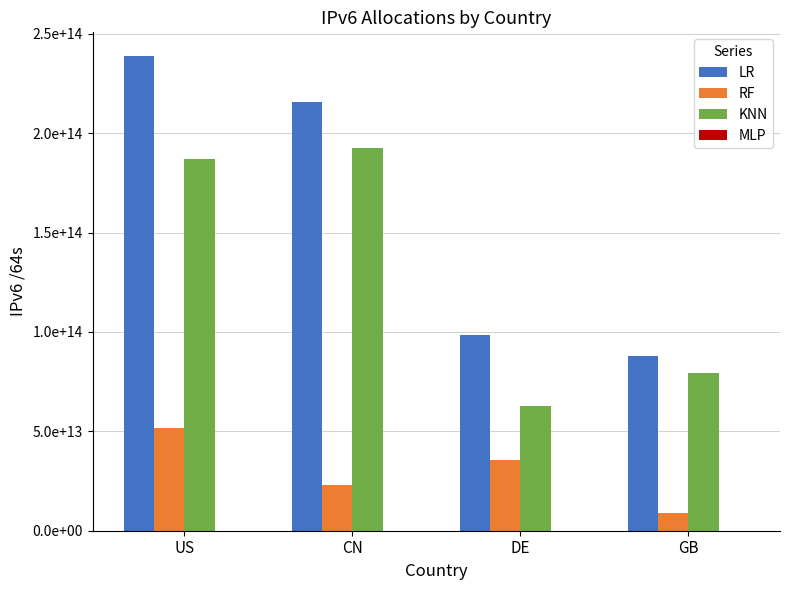

The value of LR at GB is 49274825001171. True or false?

False